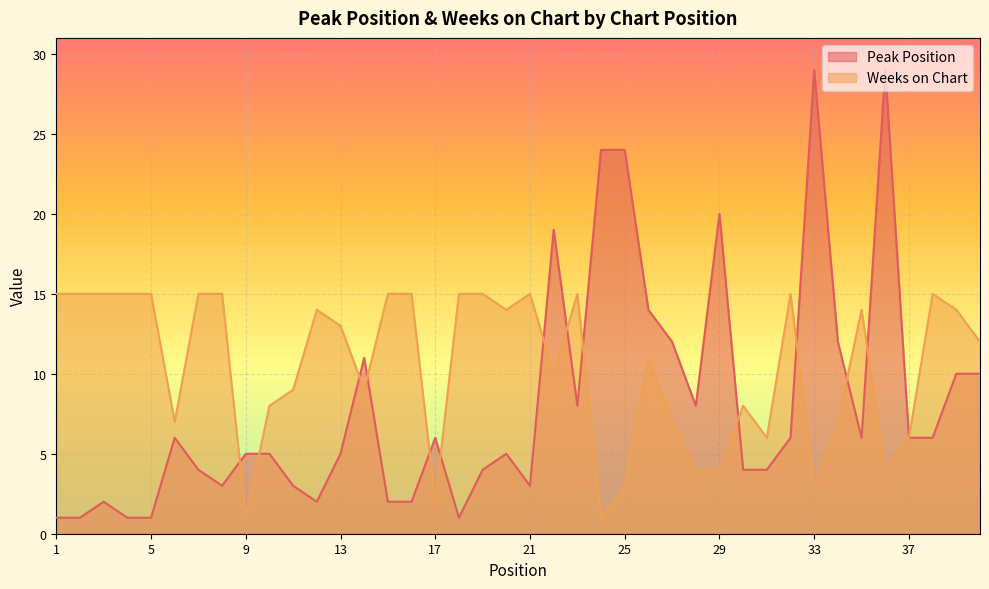

What are all the series names shown in the legend?

Peak Position, Weeks on Chart